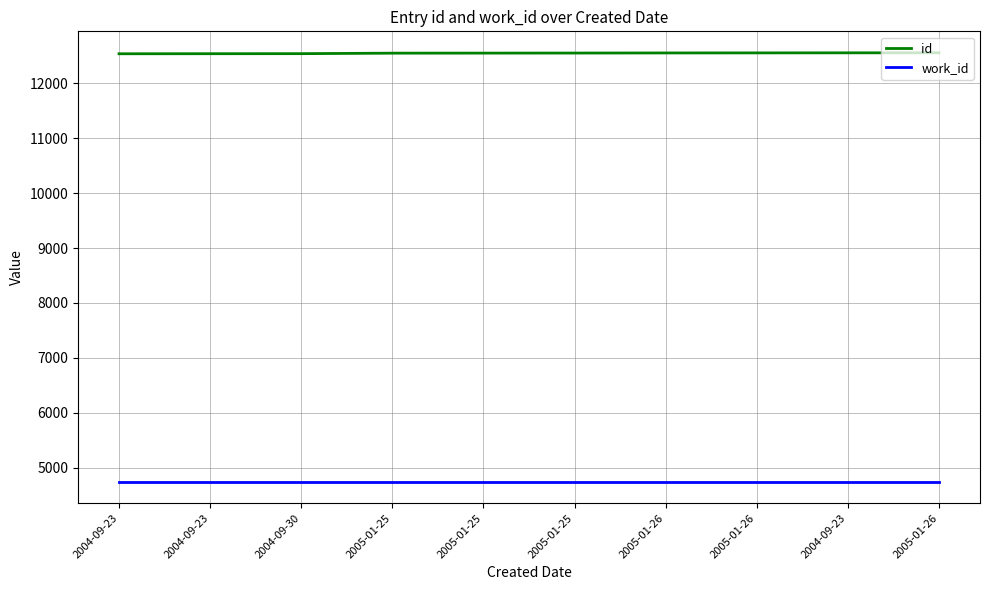

Reading left to right, extract all data points from this chart.

id: 12537	12538	12539	12548	12549	12550	12552	12553	12554	12555
work_id: 4745	4745	4745	4745	4745	4745	4745	4745	4745	4745